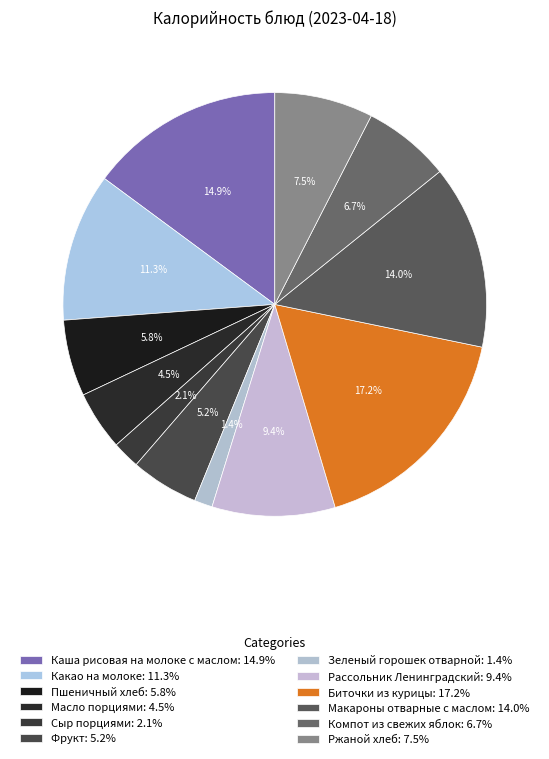

How many segments does this pie chart have?

12